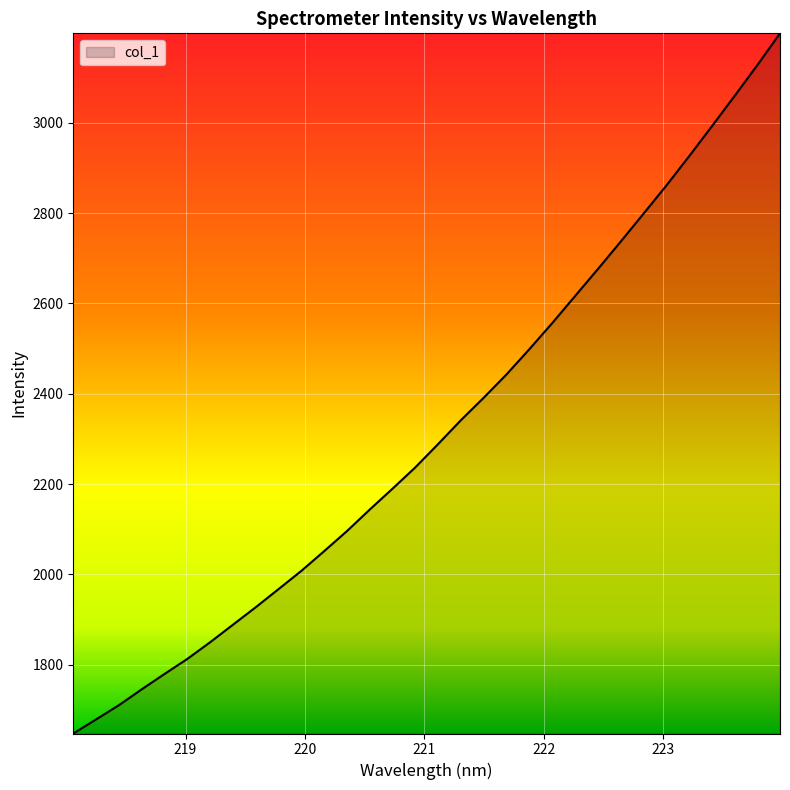

What is the difference between the maximum and minimum values?

1549.8